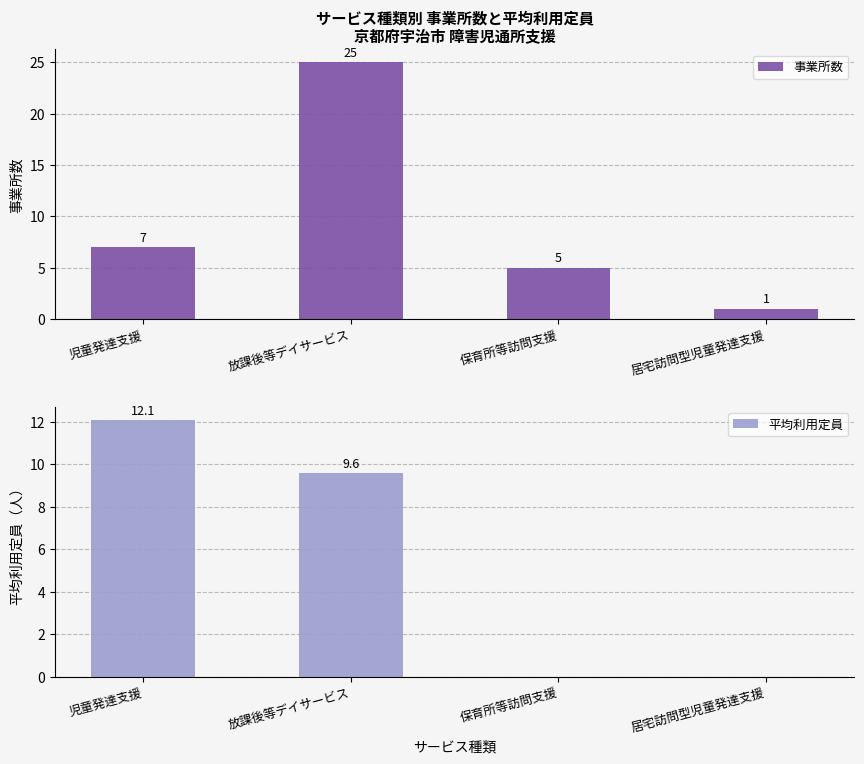

What is the value of the 事業所数 bar at the 1st from the left?

7